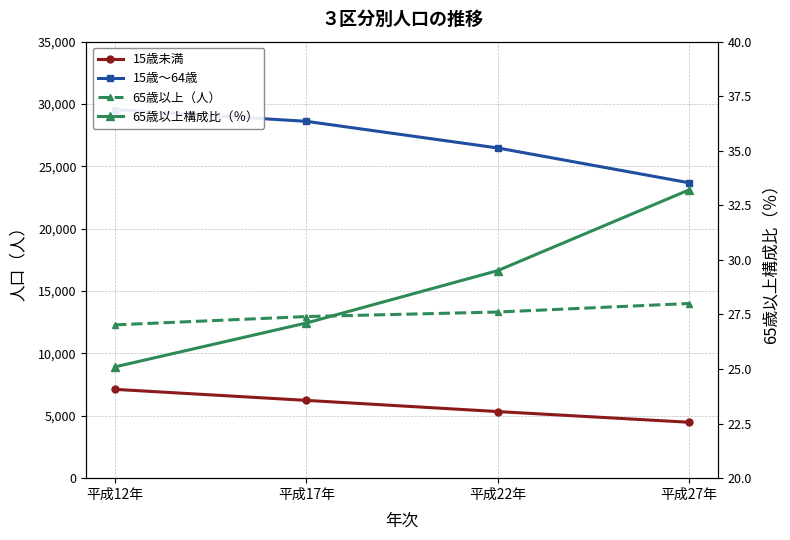

Where does the 15歳未満 series first go above 6237?

平成12年